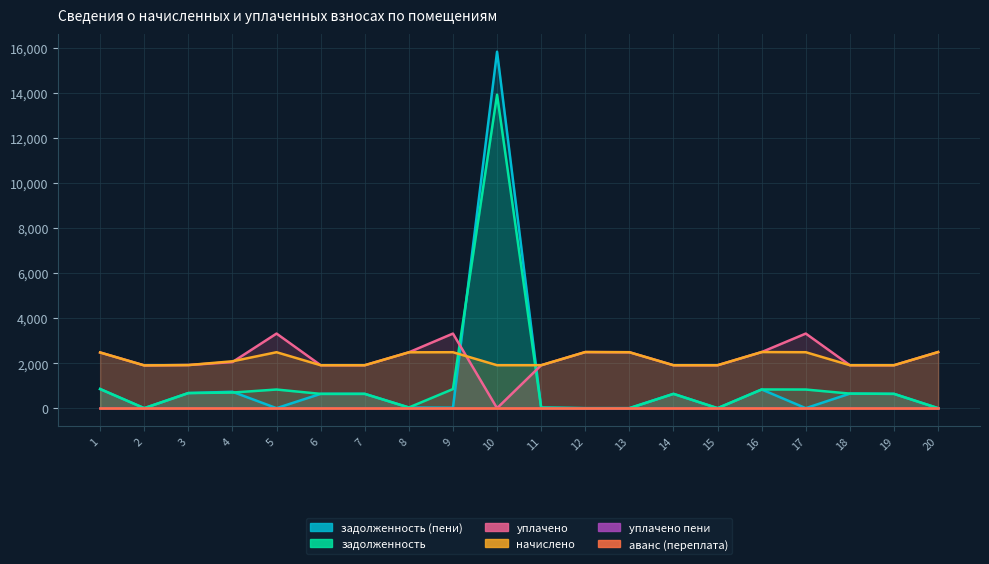

Which label corresponds to the smallest value in the chart?

2